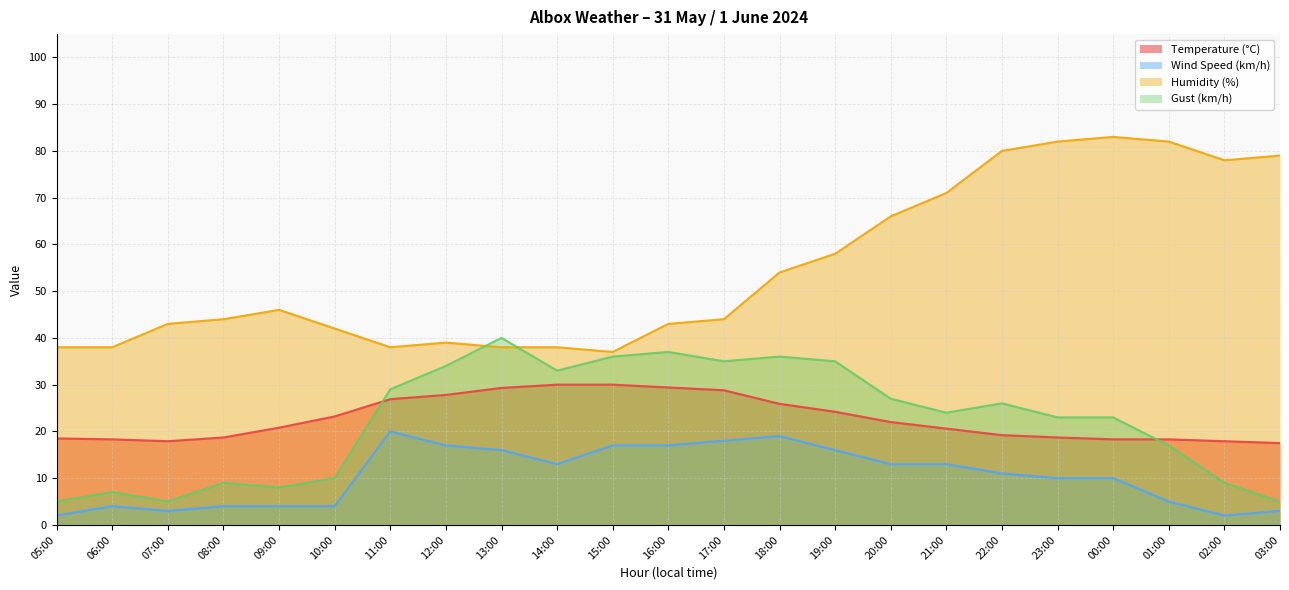

What is the maximum value for Wind Speed (km/h)?

20.0